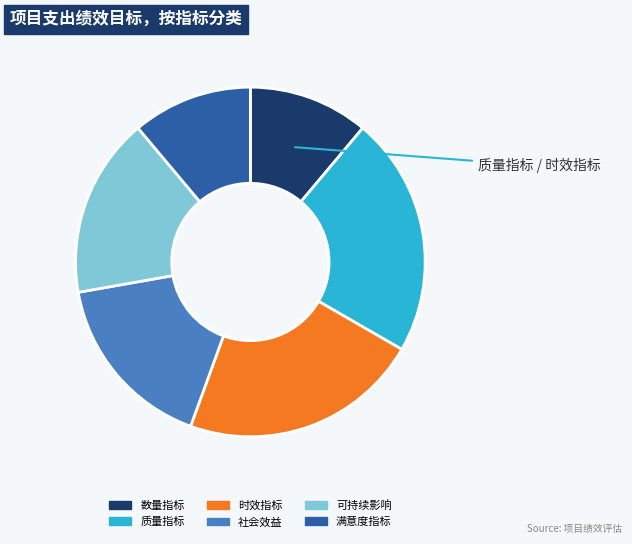

Approximately how many times larger is the value at 时效指标 compared to 质量指标?

1.0